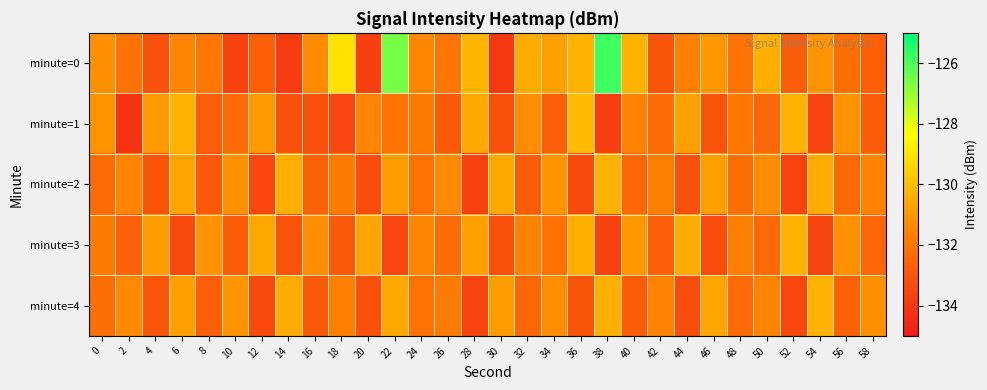

Reading left to right, extract all data points from this chart.

minute=0: 0=-131.2	2=-132.0	4=-133.2	6=-131.5	8=-131.9	10=-133.7	12=-132.7	14=-133.9	16=-131.4	18=-129.1	20=-133.7	22=-126.5	24=-131.4	26=-131.9	28=-130.2	30=-134.0	32=-130.5	34=-130.8	36=-130.3	38=-125.8	40=-130.3	42=-133.0	44=-131.6	46=-131.0	48=-132.1	50=-130.4	52=-132.8	54=-131.1	56=-132.2	58=-132.7
minute=1: 0=-131.1	2=-134.1	4=-131.0	6=-130.4	8=-132.7	10=-132.4	12=-131.0	14=-133.2	16=-133.2	18=-133.5	20=-131.5	22=-132.1	24=-131.8	26=-132.9	28=-130.6	30=-133.2	32=-131.3	34=-132.7	36=-130.1	38=-133.8	40=-131.6	42=-132.3	44=-130.8	46=-133.1	48=-131.9	50=-132.5	52=-130.3	54=-133.6	56=-131.1	58=-132.8
minute=2: 0=-132.3	2=-131.5	4=-133.1	6=-130.7	8=-132.9	10=-131.2	12=-133.5	14=-130.4	16=-132.6	18=-131.8	20=-133.3	22=-130.9	24=-132.1	26=-131.4	28=-133.7	30=-130.6	32=-132.8	34=-131.1	36=-133.4	38=-130.3	40=-132.5	42=-131.7	44=-133.2	46=-130.8	48=-132.2	50=-131.3	52=-133.6	54=-130.5	56=-132.4	58=-131.6
minute=3: 0=-131.8	2=-132.6	4=-130.9	6=-133.4	8=-131.1	10=-132.8	12=-130.6	14=-133.1	16=-131.3	18=-132.9	20=-130.7	22=-133.5	24=-131.5	26=-132.3	28=-130.8	30=-133.2	32=-131.6	34=-132.1	36=-130.4	38=-133.7	40=-131.0	42=-132.7	44=-130.5	46=-133.3	48=-131.7	50=-132.4	52=-130.3	54=-133.6	56=-131.2	58=-132.5
minute=4: 0=-132.2	2=-131.4	4=-133.0	6=-130.8	8=-132.7	10=-131.1	12=-133.4	14=-130.5	16=-132.9	18=-131.7	20=-133.2	22=-130.6	24=-132.1	26=-131.8	28=-133.6	30=-130.9	32=-132.5	34=-131.3	36=-133.1	38=-130.4	40=-132.8	42=-131.6	44=-133.3	46=-130.7	48=-132.4	50=-131.5	52=-133.5	54=-130.3	56=-132.6	58=-131.2